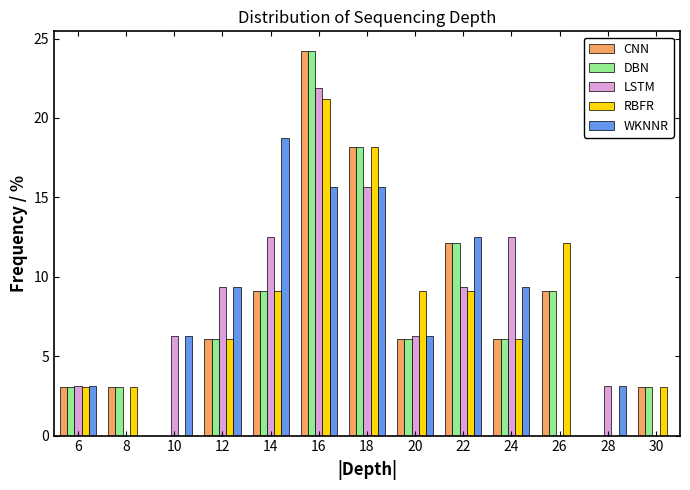

Which series changed the most between 10 and 20?

RBFR